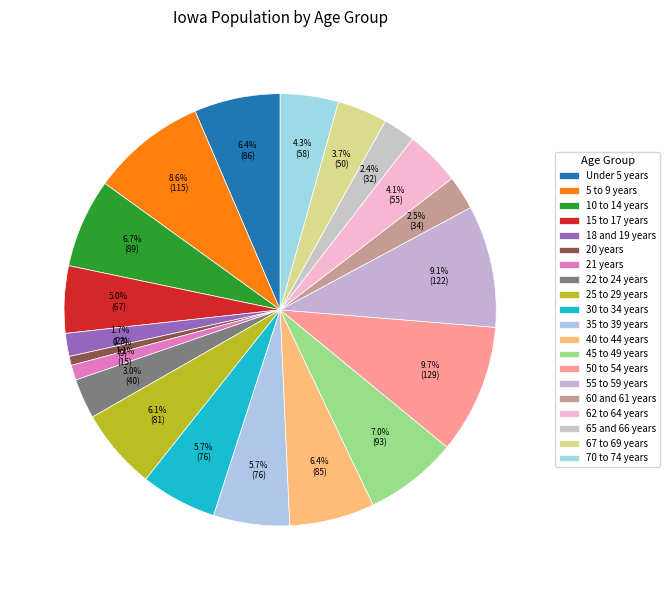

How many slices are in this pie chart?

20